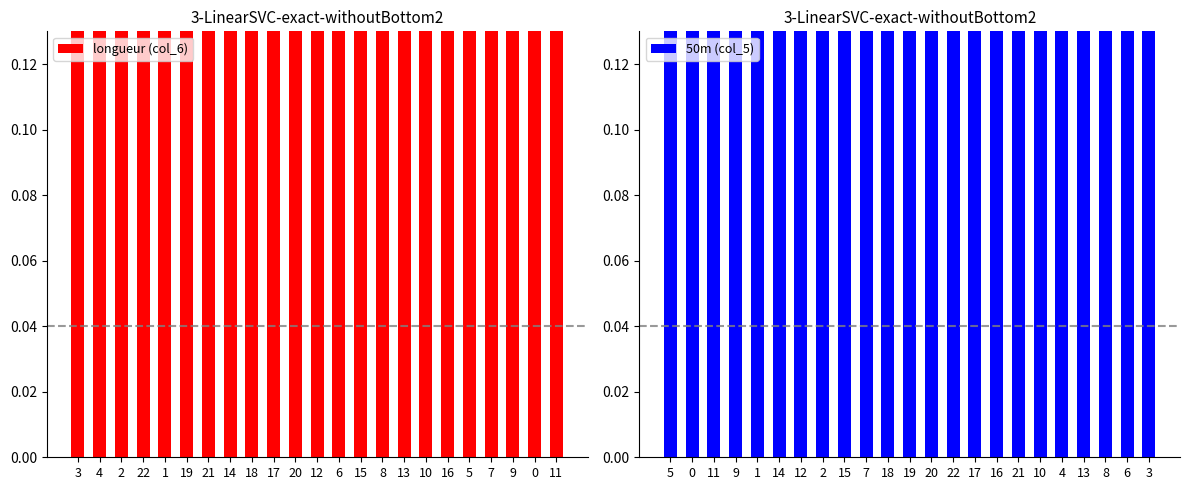

At which category is the sum across all series the highest?

11